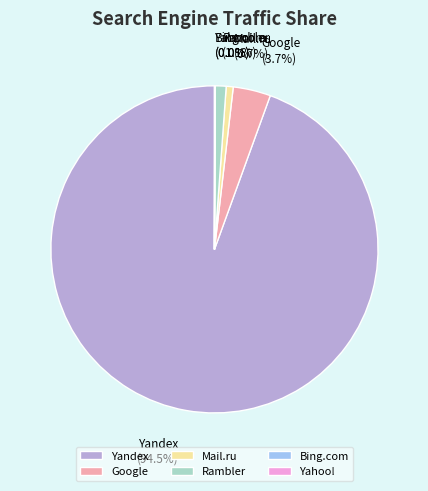

Is Yandex the majority of the pie?

Yes